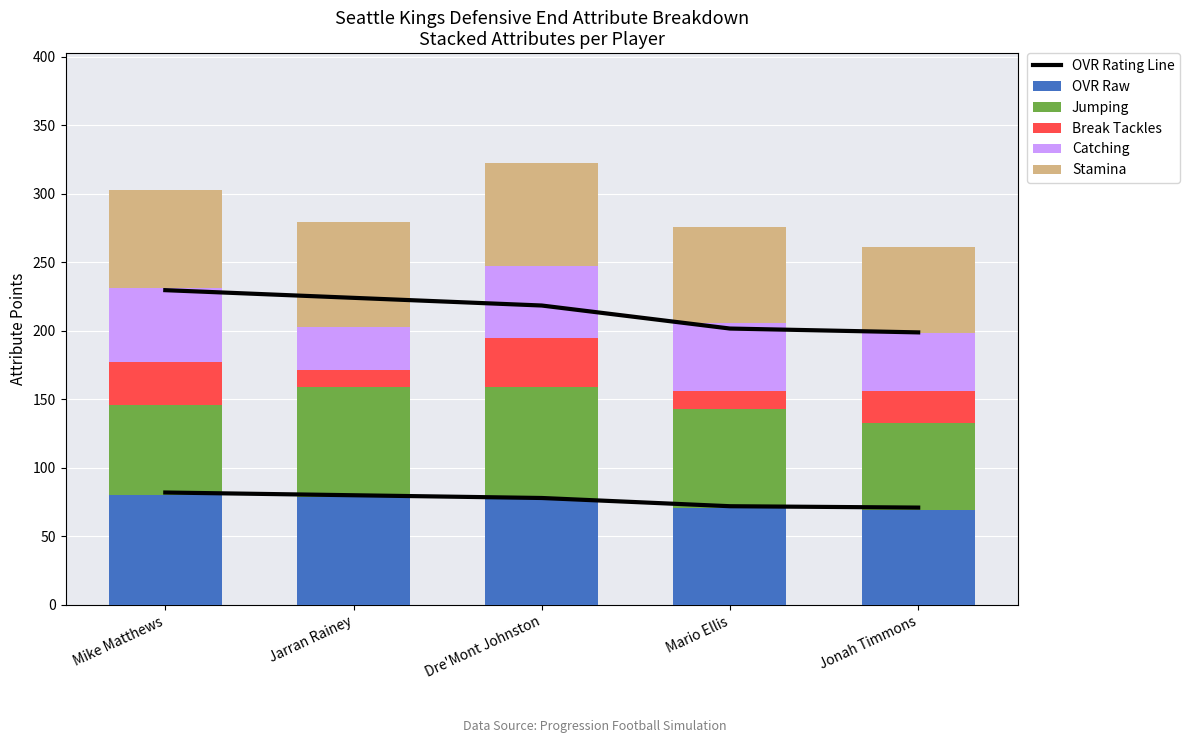

Which series has the widest spread of values?

OVR Rating Line